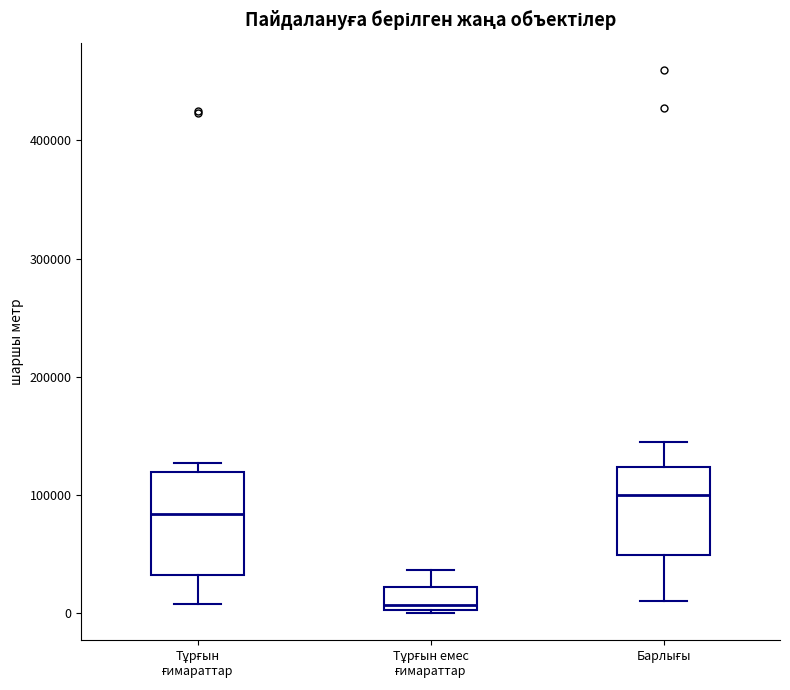

Comparing the boxes themselves (not the whiskers), which one is the tallest?

Тұрғын ғимараттар